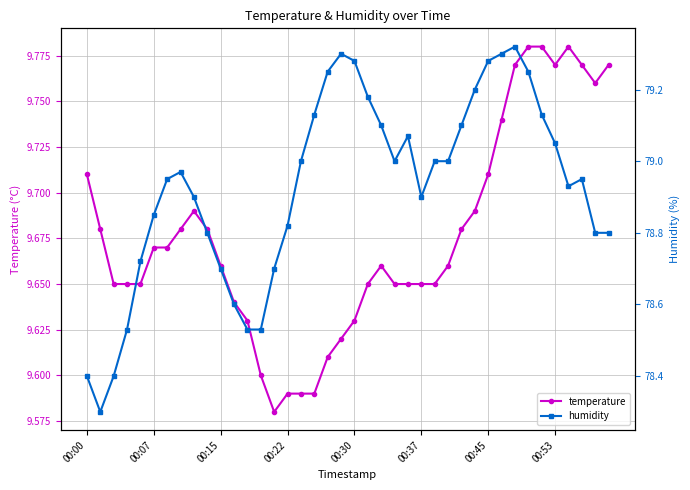

What is the difference between the maximum and minimum values in the humidity series?

1.0